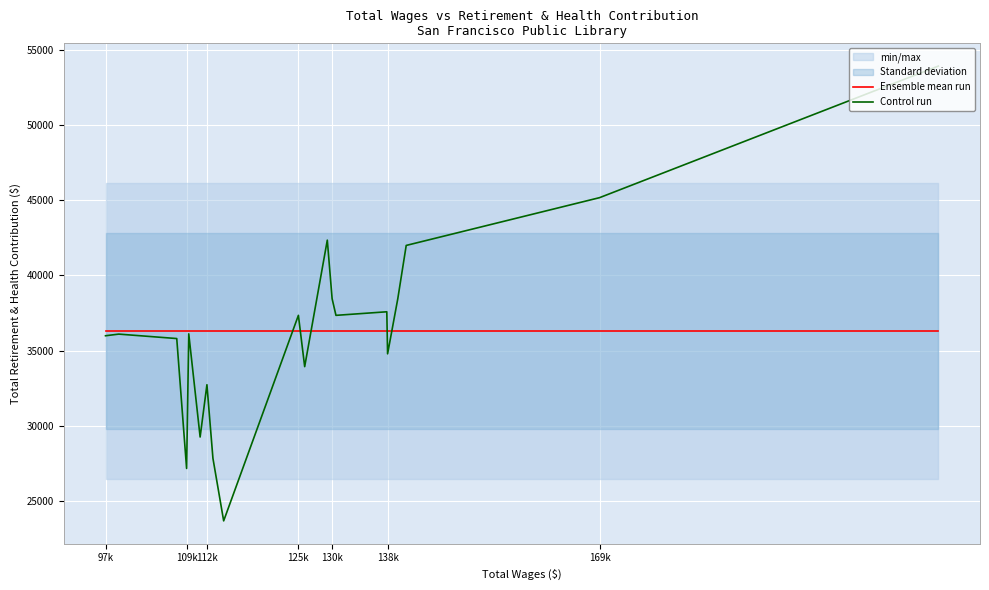

What is the minimum value for Control run?

23702